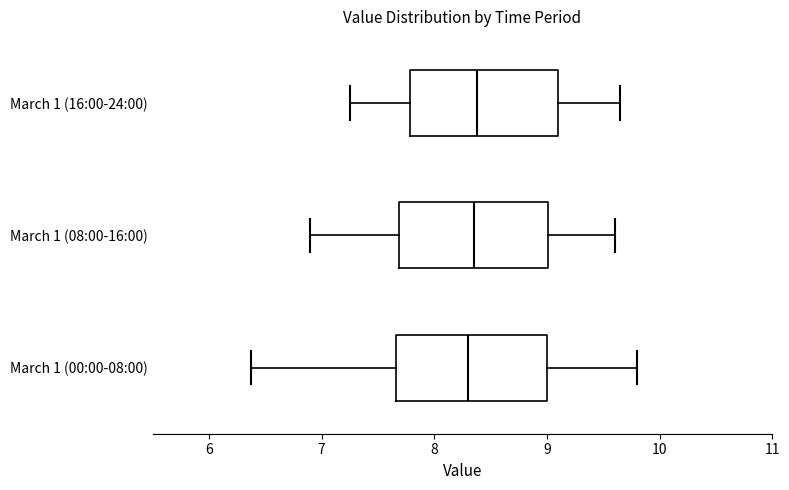

Reading bottom to top, transcribe this box plot: for each box, give where its median line is, the range the box spans, and where its two whiskers end, as read against the x-axis. The values are not printed on the chart, so give them approximately, as read against the axis.

March 1 (00:00-08:00): median 8.3, box 7.7 to 9.0, whiskers 6.4 to 9.8
March 1 (08:00-16:00): median 8.4, box 7.7 to 9.0, whiskers 6.9 to 9.6
March 1 (16:00-24:00): median 8.4, box 7.8 to 9.1, whiskers 7.3 to 9.7